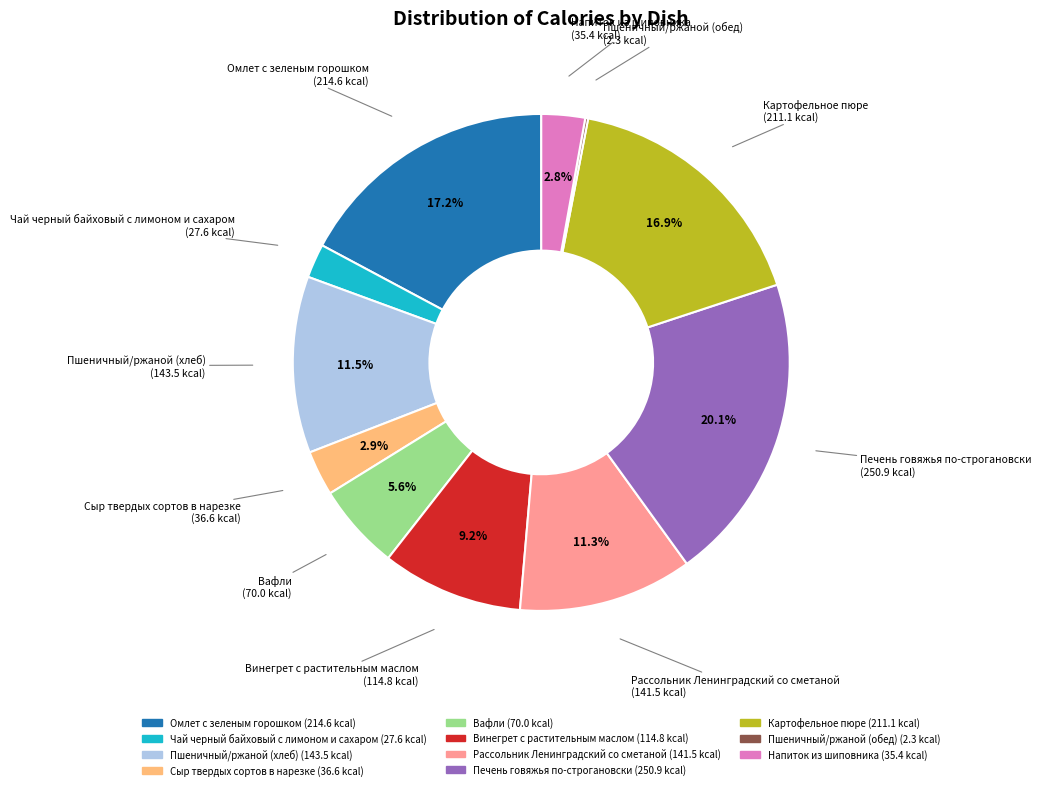

What percentage is the Печень говяжья по-строгановски slice, to the nearest percent?

20%